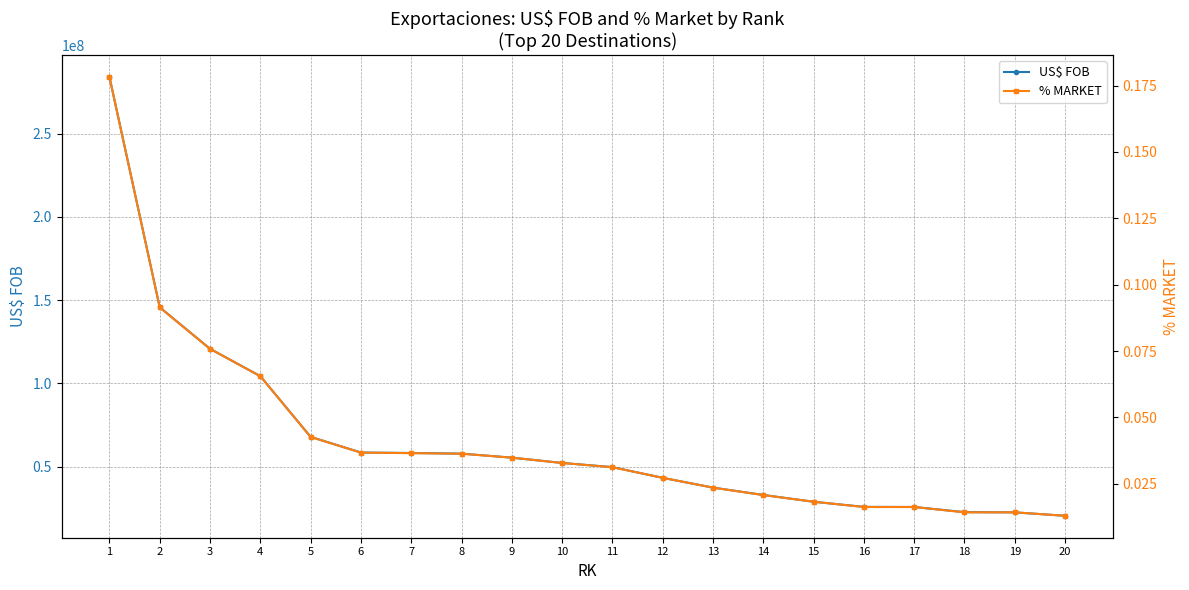

Rank the series by their average value, from highest to lowest.

US$ FOB, % MARKET